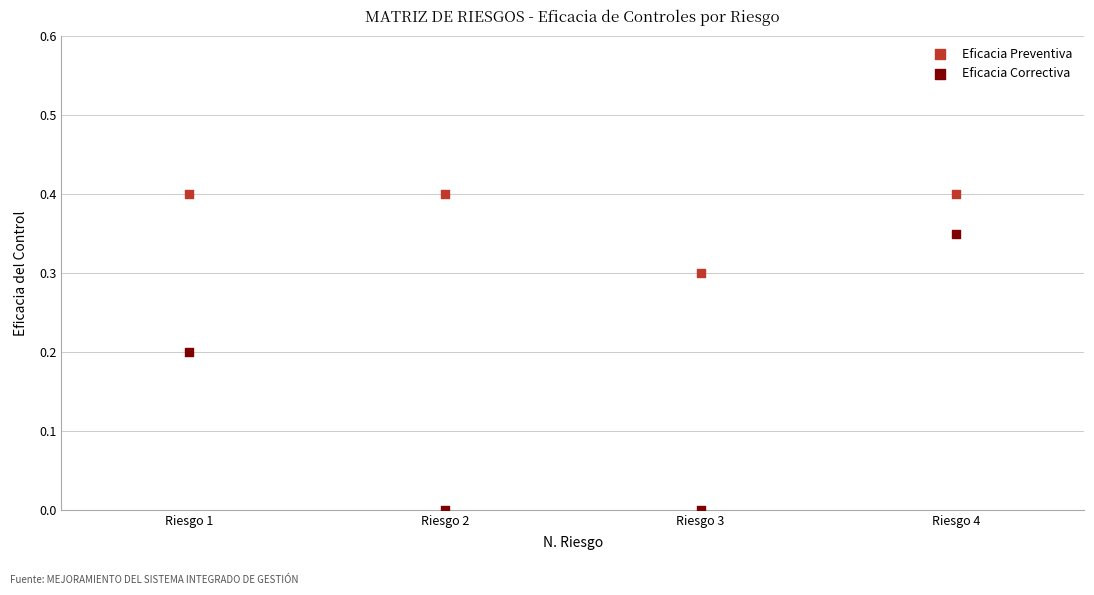

What are all the series names shown in the legend?

Eficacia Preventiva, Eficacia Correctiva